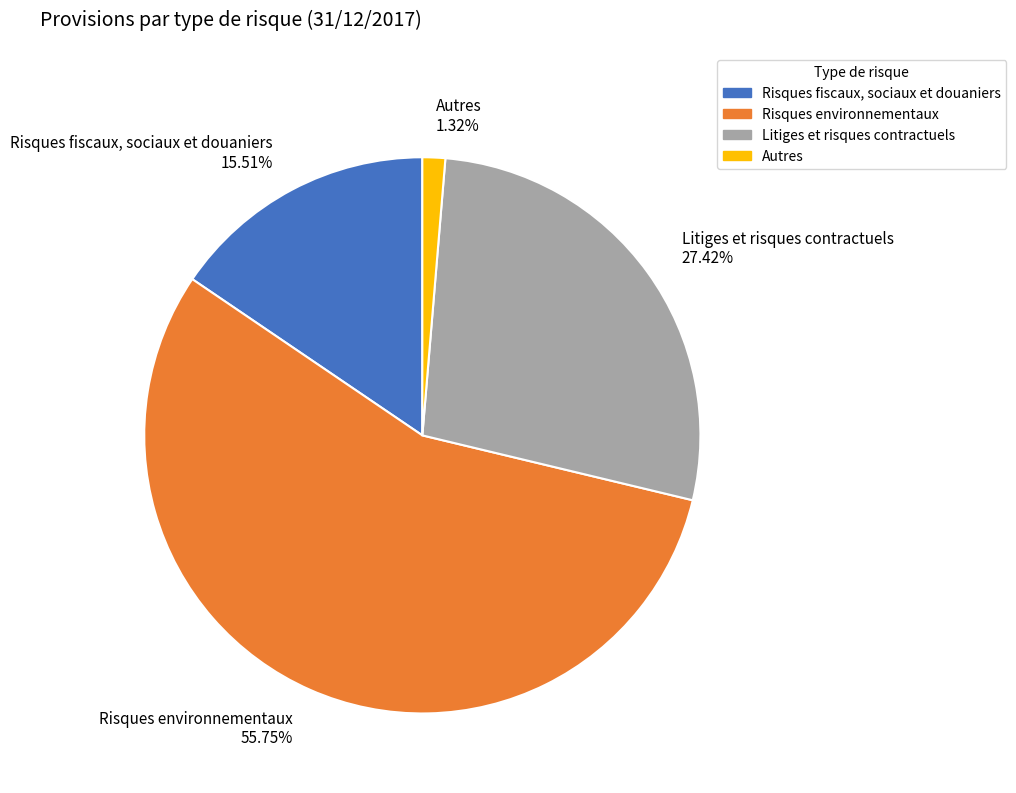

How many slices are in this pie chart?

4